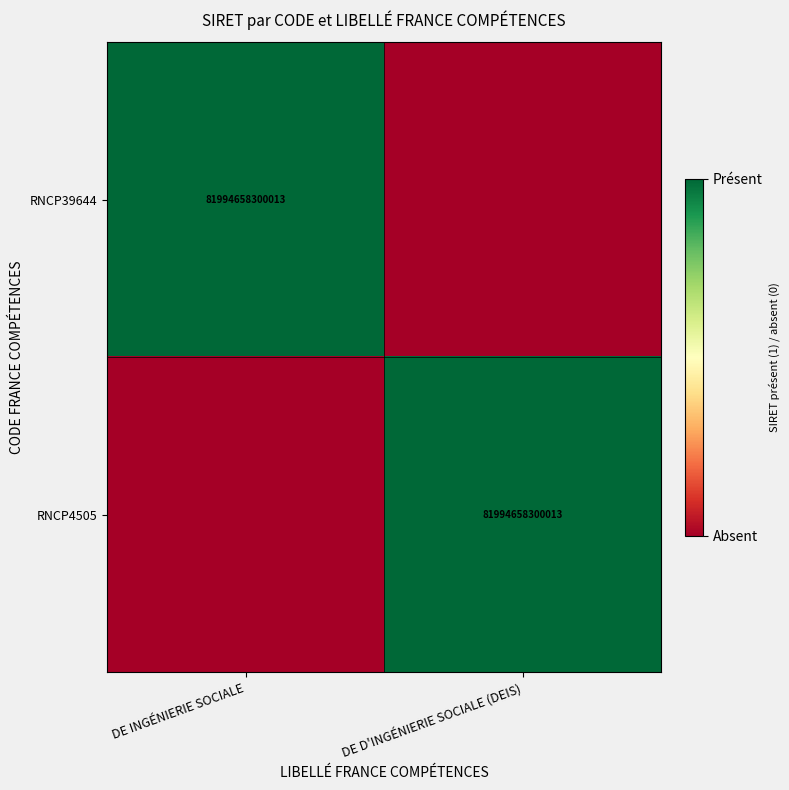

The value of RNCP4505 at DE D'INGÉNIERIE SOCIALE (DEIS) is 118281281316250. True or false?

False